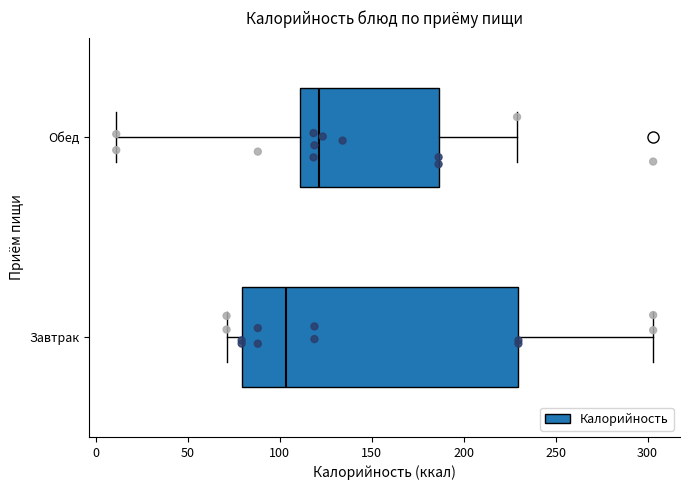

Which box has the furthest to the left median line?

Завтрак